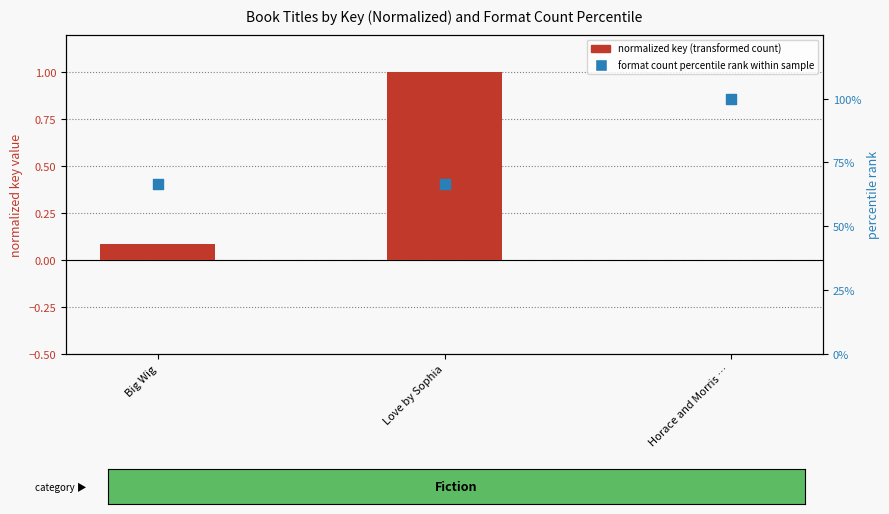

What are all the series names shown in the legend?

normalized key (transformed count), format count percentile rank within sample